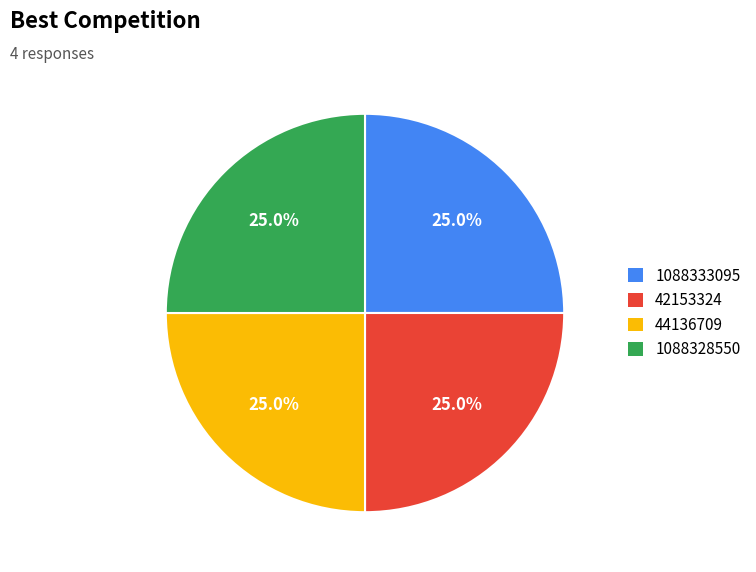

Is there a majority slice in this chart?

No